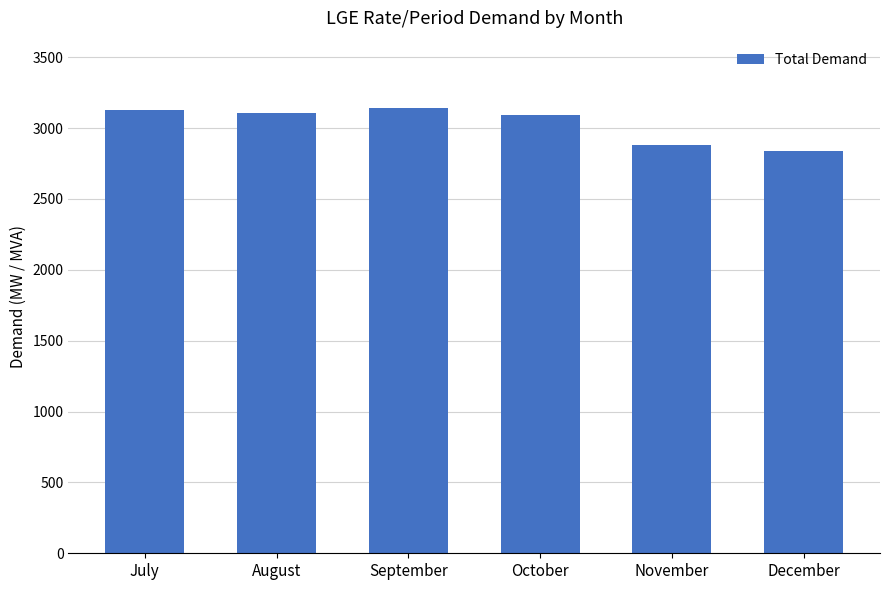

What is the value of the 3rd bar from the left?

3144.5